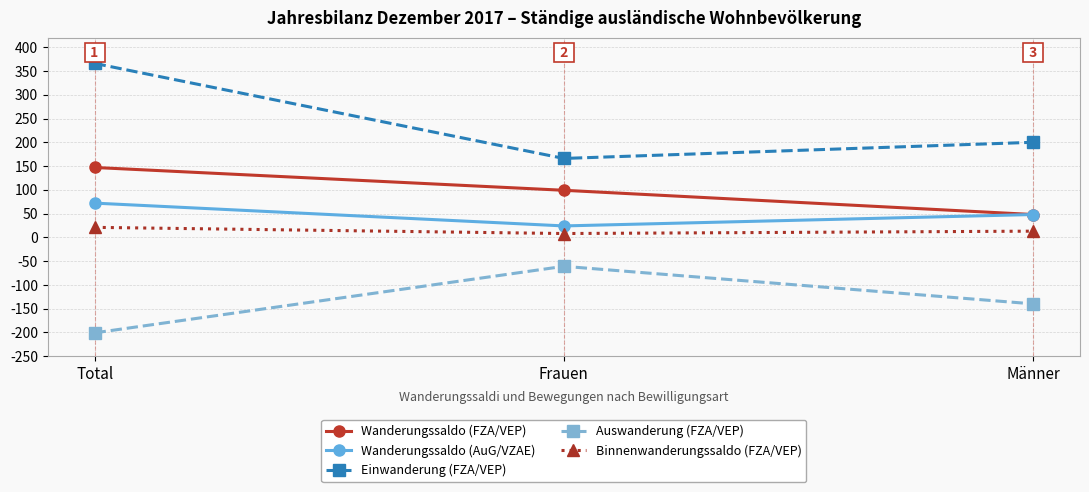

What is the maximum value for Binnenwanderungssaldo (FZA/VEP)?

21